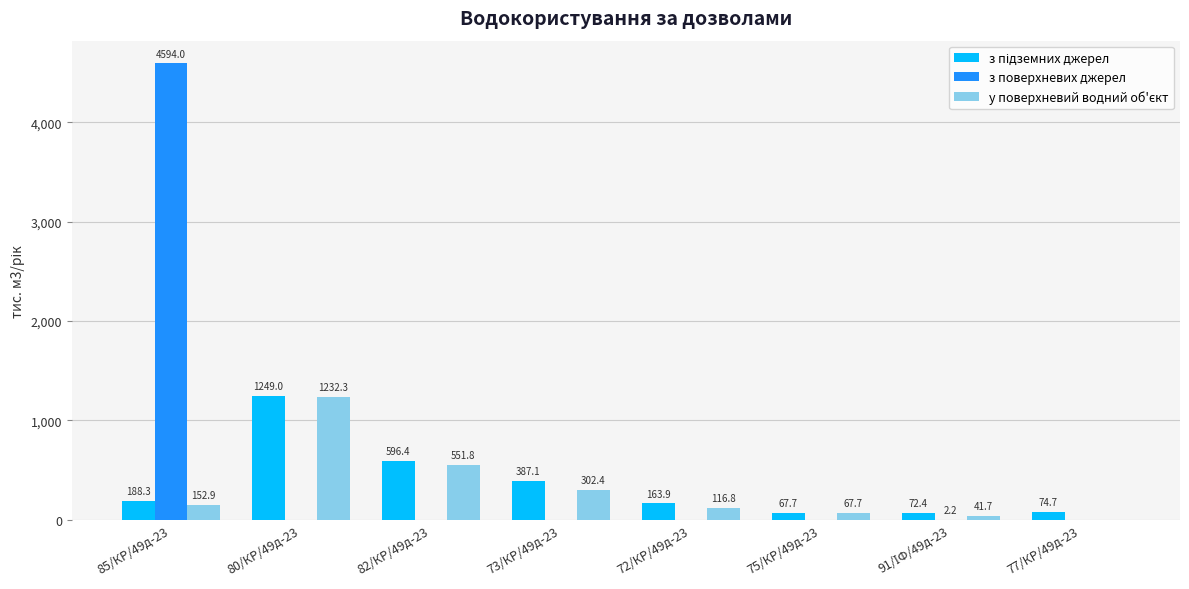

The value of з поверхневих джерел at 80/КР/49д-23 is 0.0. True or false?

True